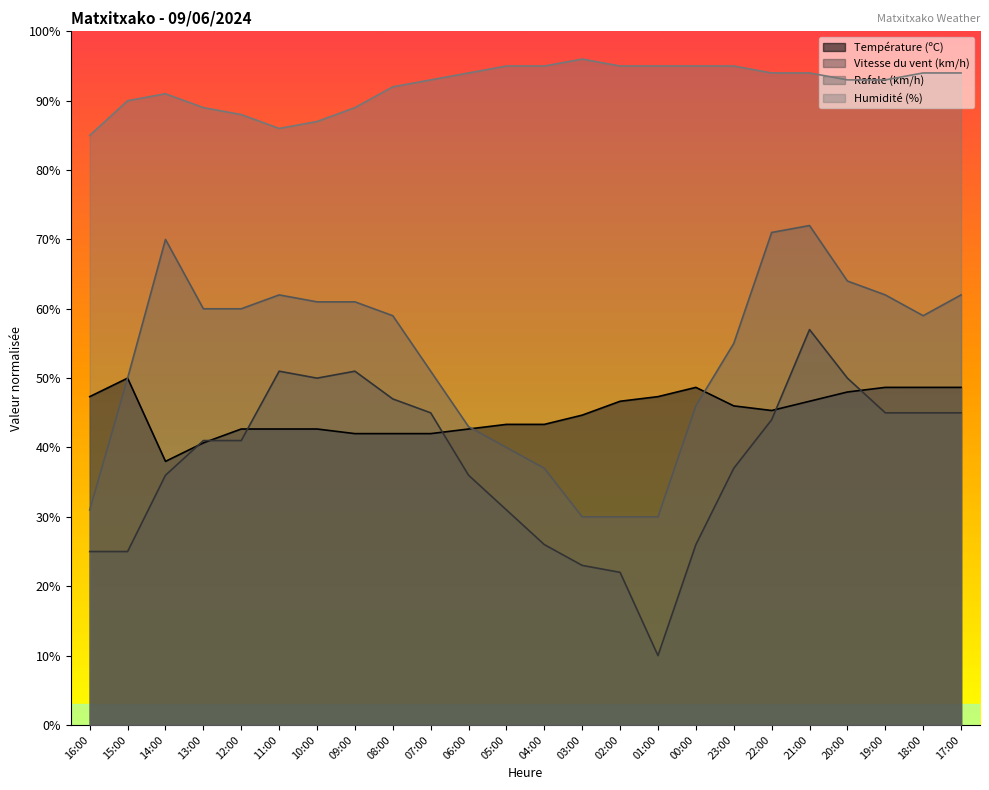

What is the value of the Rafale (km/h) point at the 15th from the left?

30.0